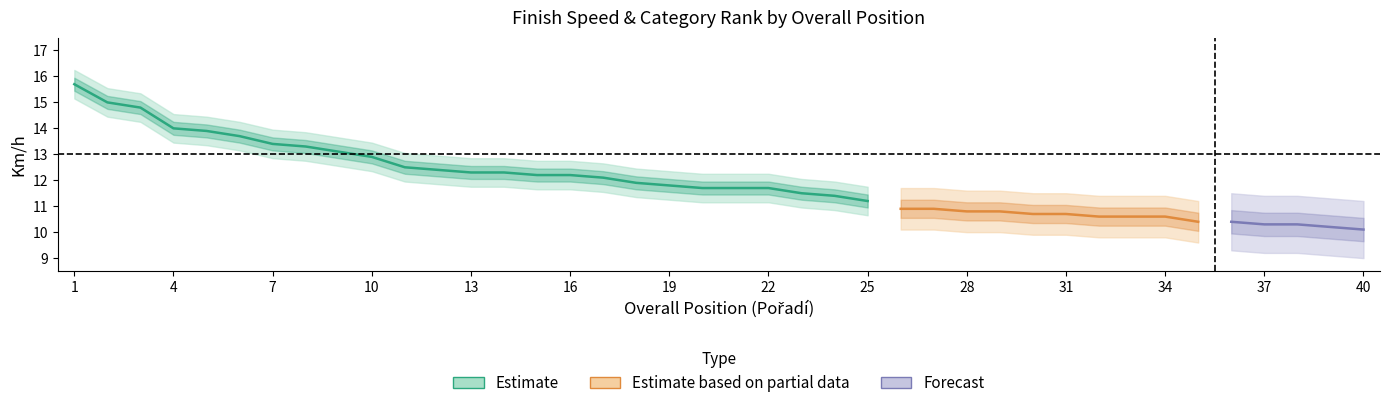

What is the difference between the maximum and minimum values in the Km/h series?

5.6